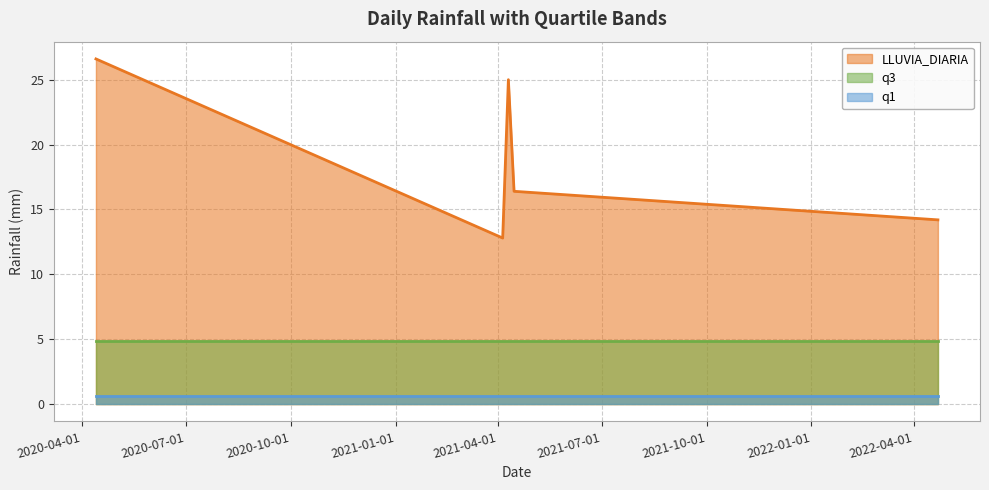

List the labels in order of q3 value, largest first.

2020-04-13, 2021-04-05, 2021-04-10, 2021-04-15, 2022-04-22